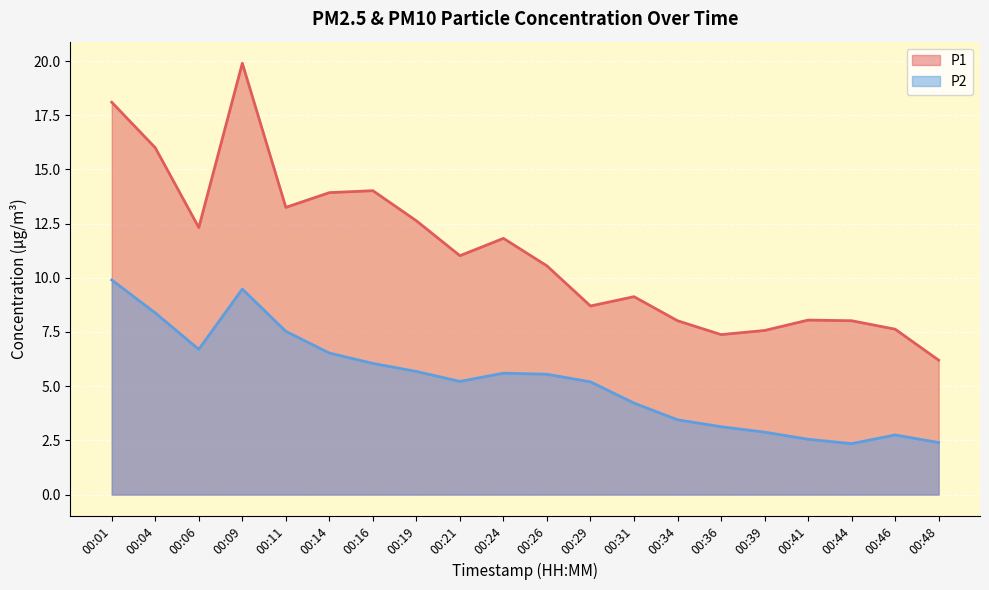

Is the value of P1 at 00:34 greater than the value of P2 at 00:31?

Yes